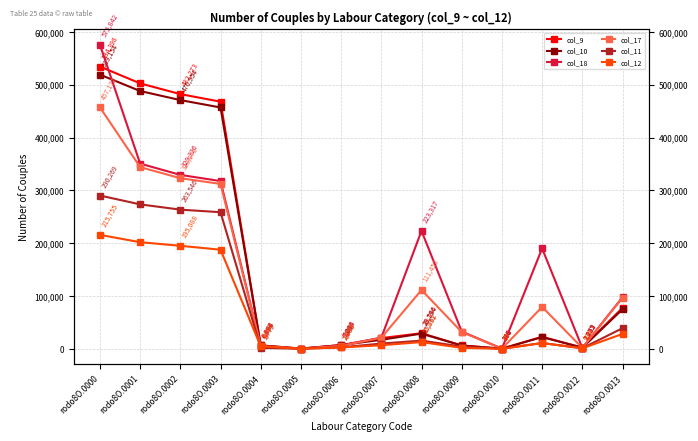

In col_10, how many points are higher than both neighbors (excluding endpoints)?

2